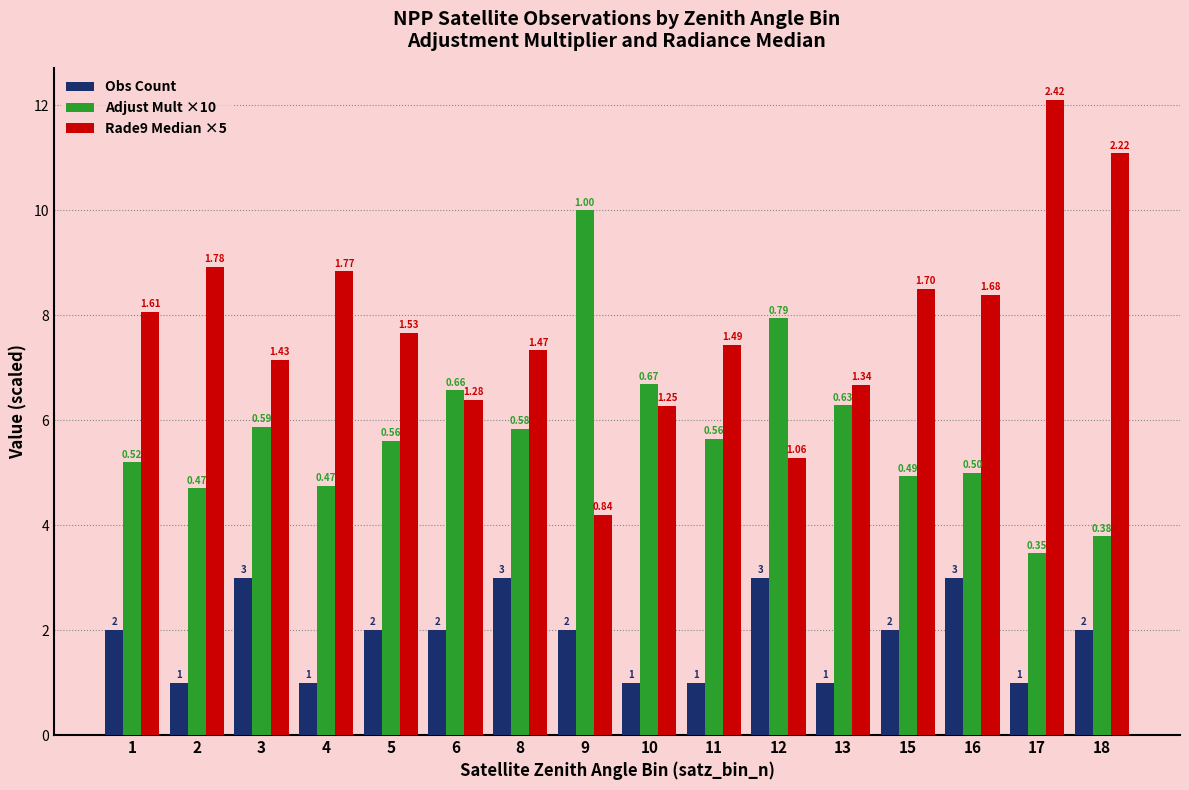

What is the difference between the highest and lowest values at 15?

6.5